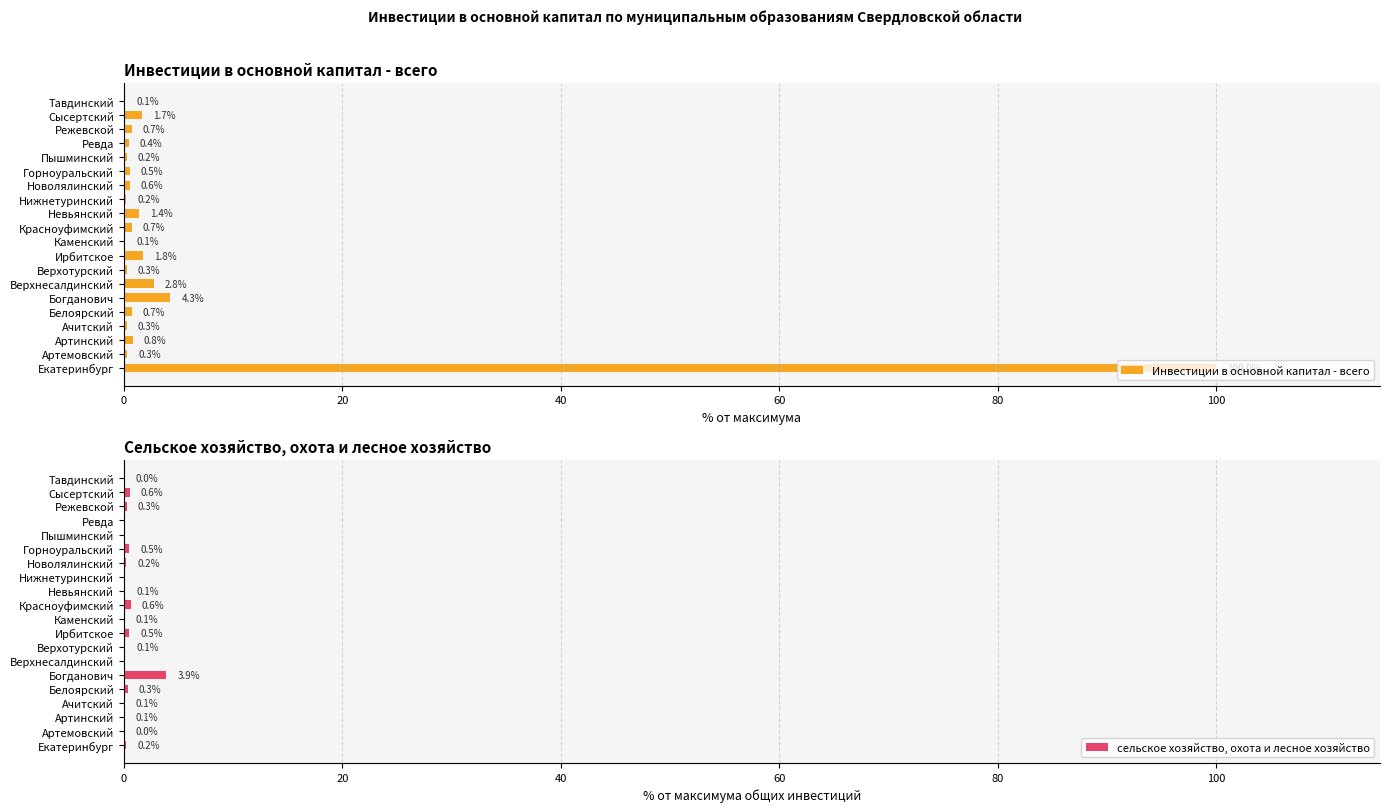

Read the Инвестиции в основной капитал - всего value at Ревда.

0.4